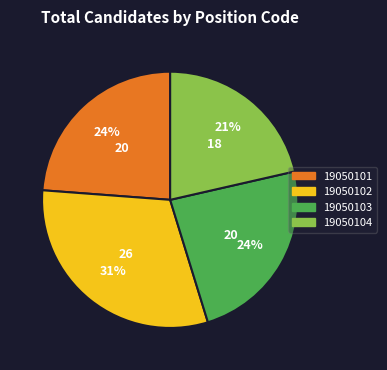

To the nearest percent, what is the difference between the largest and smallest slice percentages?

10%